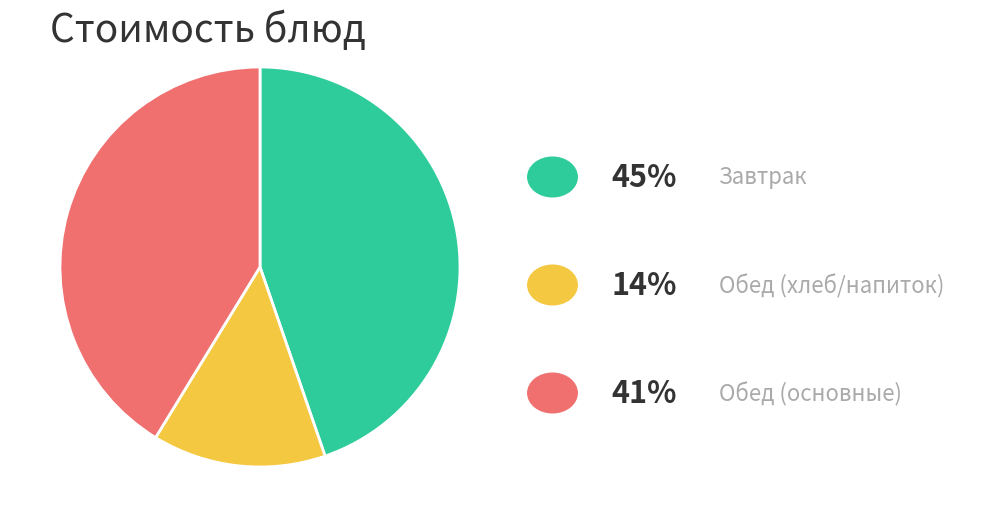

Is there any slice that represents more than half of the pie?

No